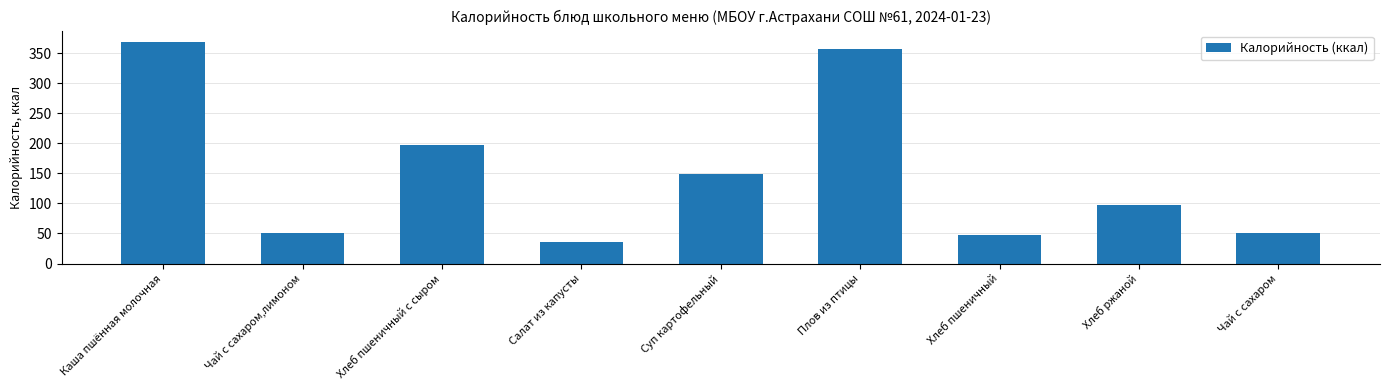

What is the label of the 6th bar from the left?

Плов из птицы